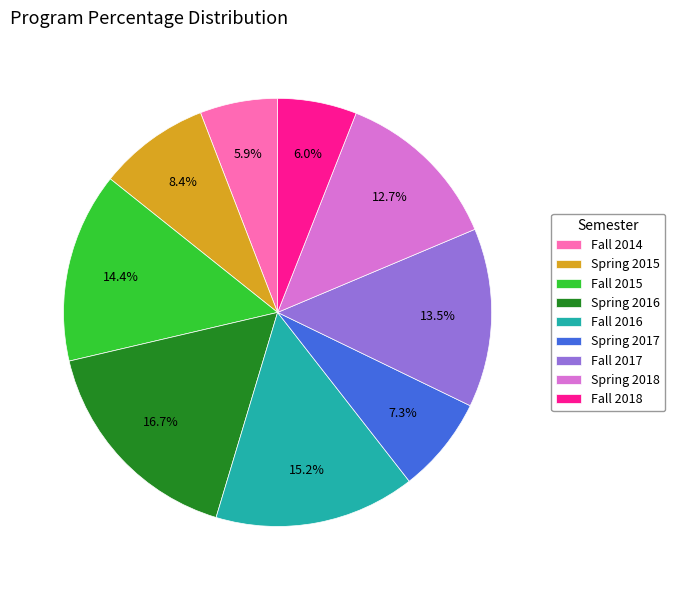

Which has a higher value, Spring 2016 or Fall 2015?

Spring 2016